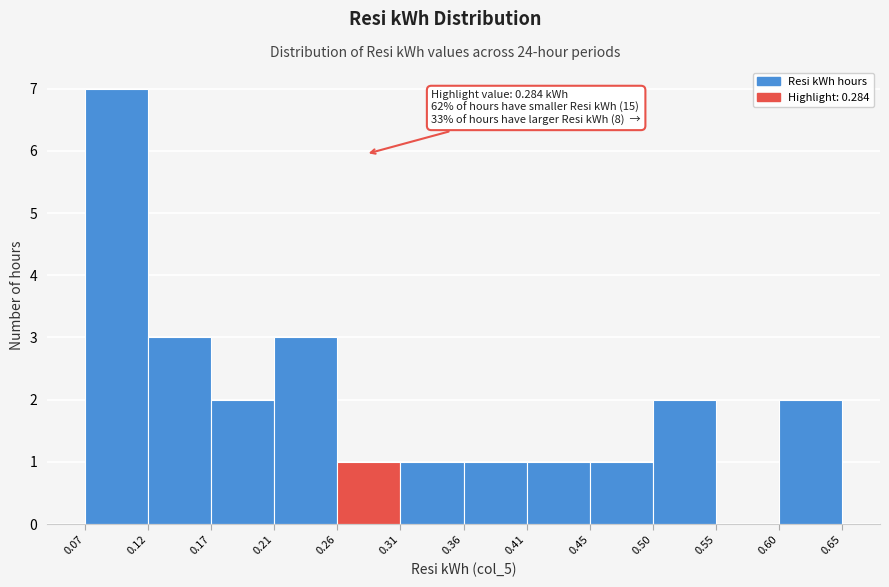

Over which range of the x-axis is the bar tallest?

0.07 to 0.12